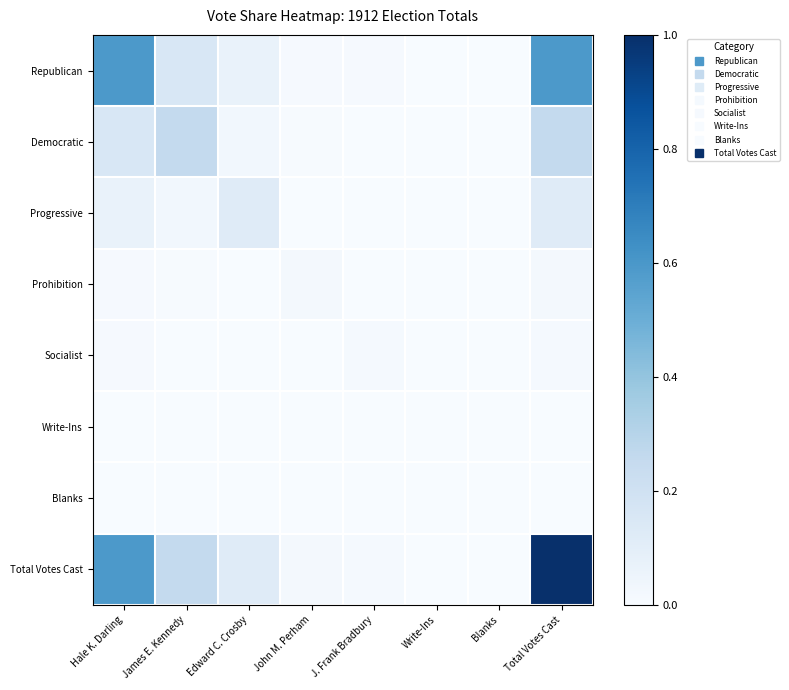

What is the total value across all series at Edward C. Crosby?

0.3